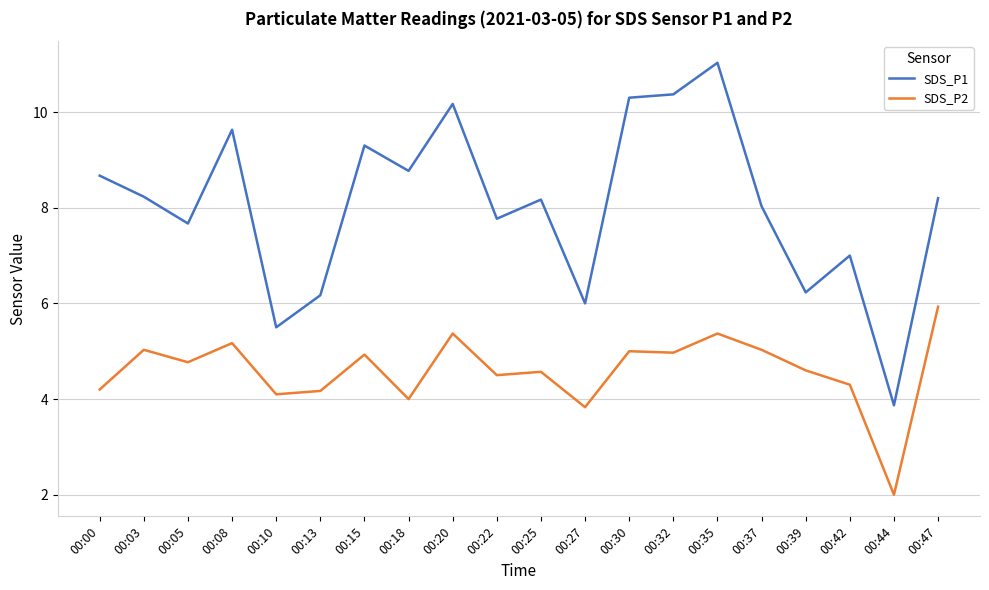

What is the difference between the SDS_P1 values at 00:35 and 00:22?

3.3